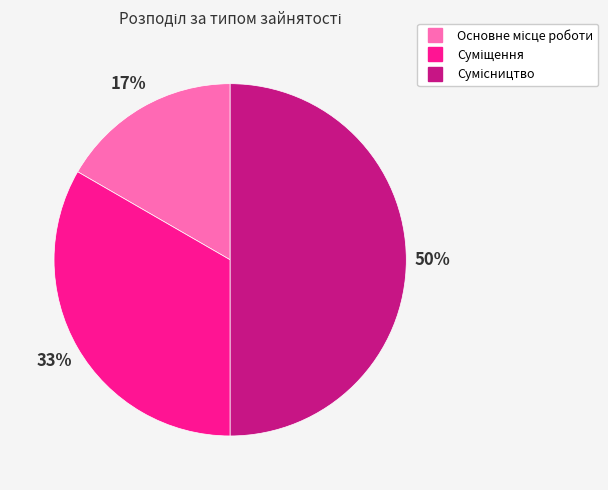

To the nearest percent, what is the average slice percentage?

33%